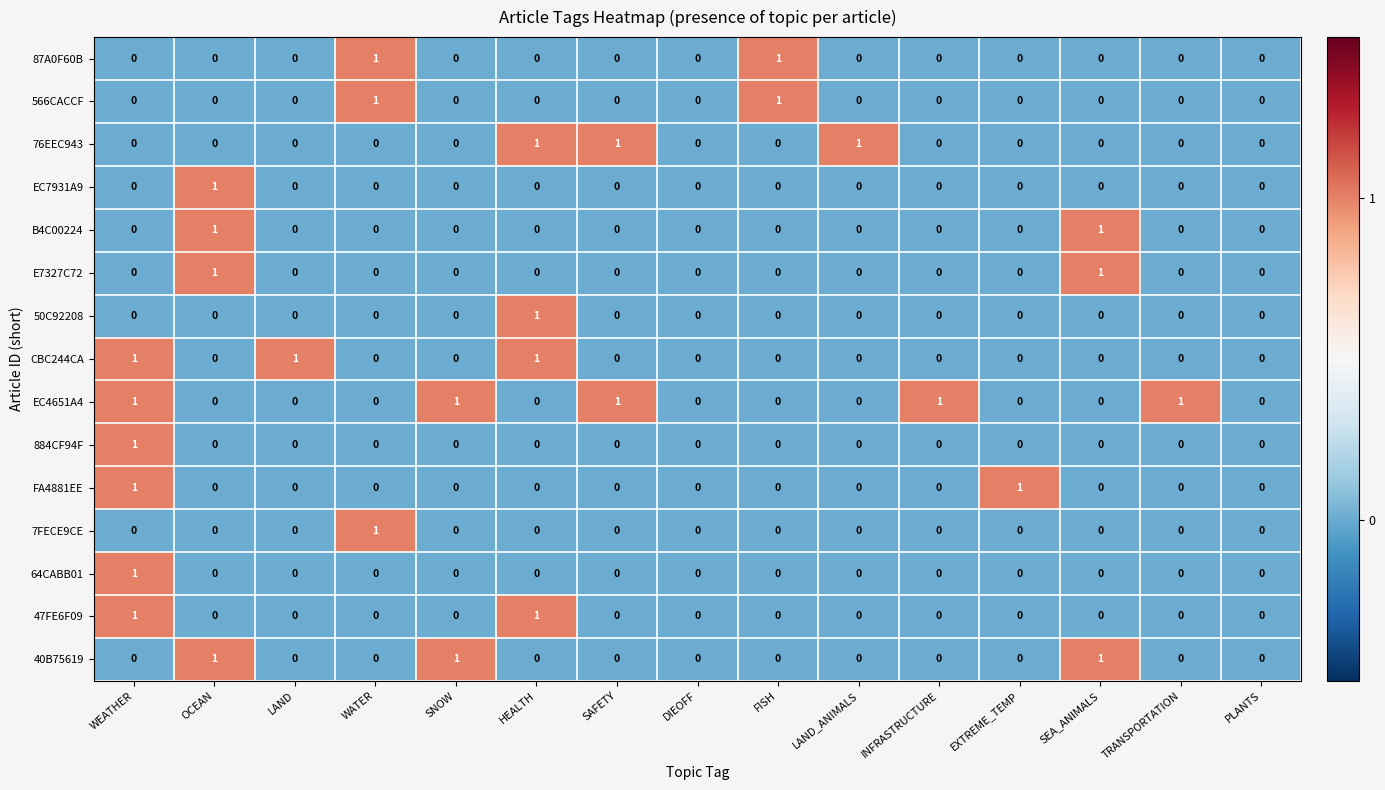

What is the maximum value shown in the chart?

1